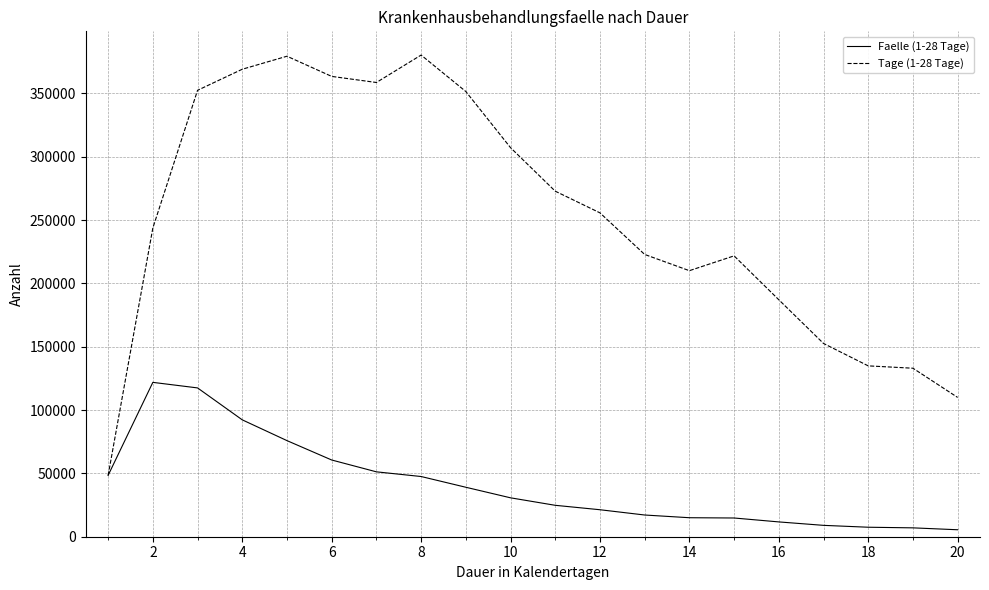

Rank the series by their average value, from highest to lowest.

Tage (1-28 Tage), Faelle (1-28 Tage)